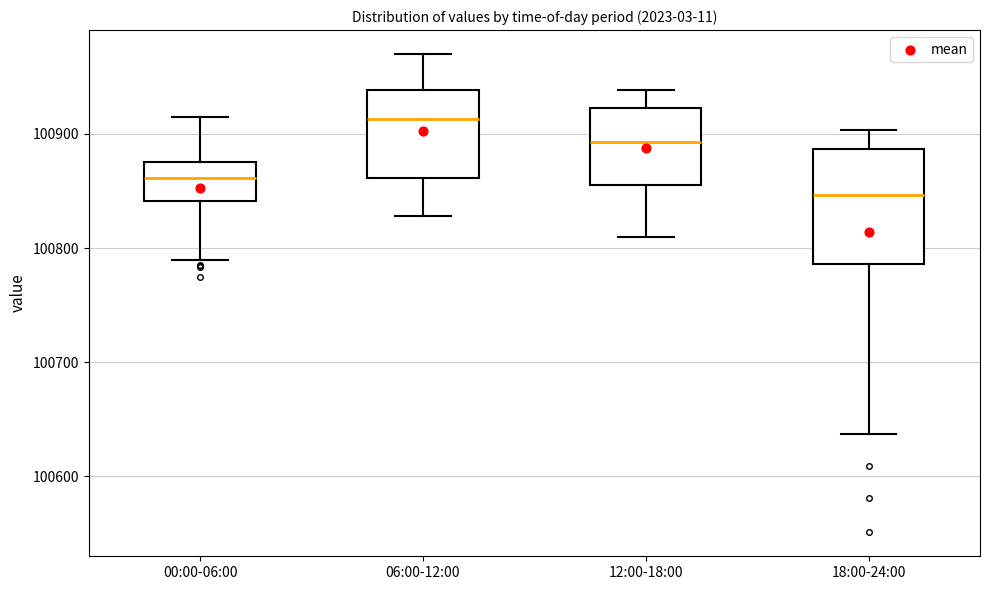

Where does the upper whisker of the box for 00:00-06:00 end on the y-axis? The values are not printed on the chart, so give them approximately, as read against the axis.

100920